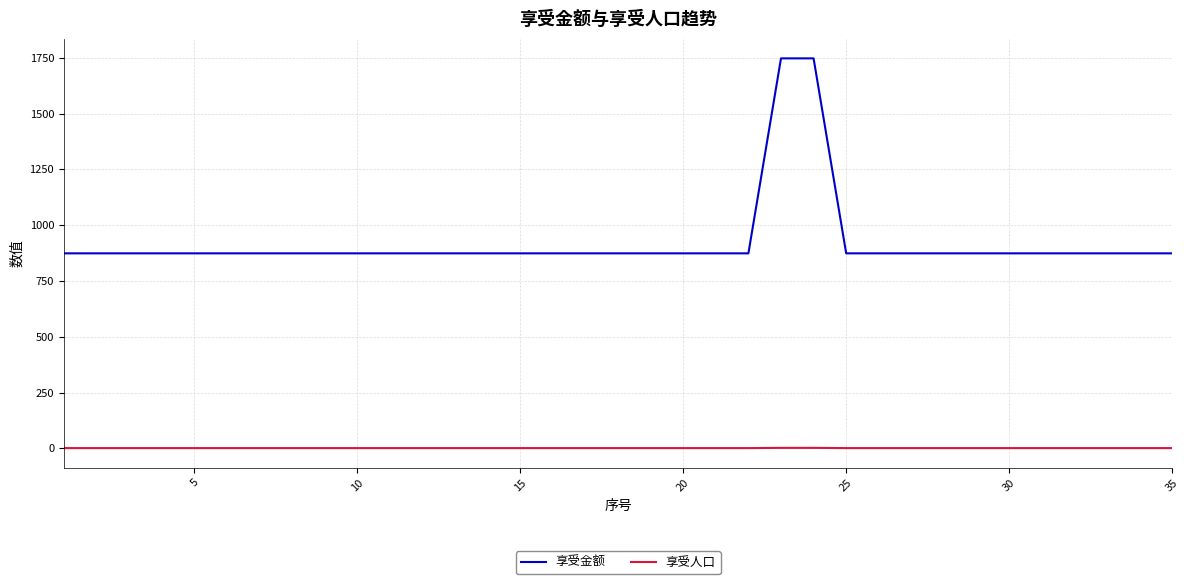

Which series has the largest total across all categories?

享受金额